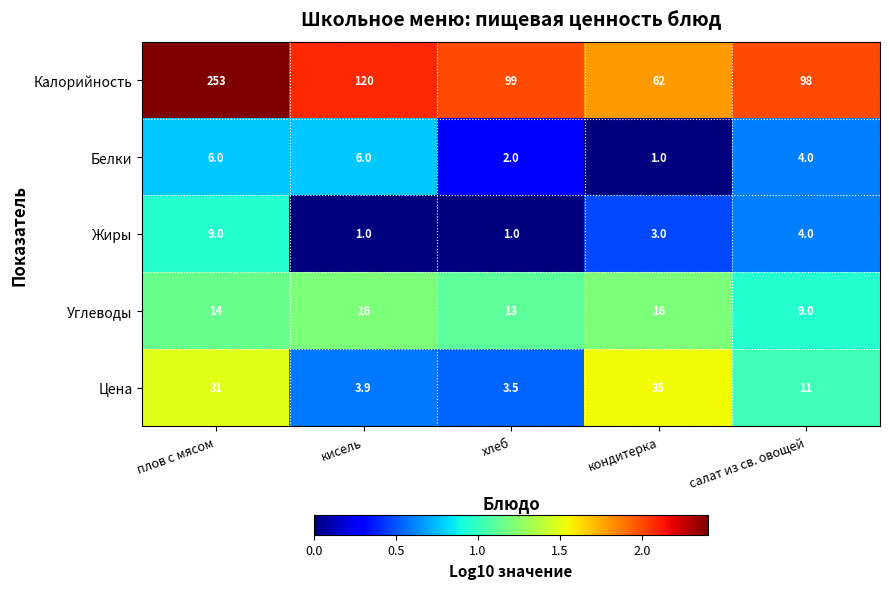

What is the total value across all series at хлеб?

118.5